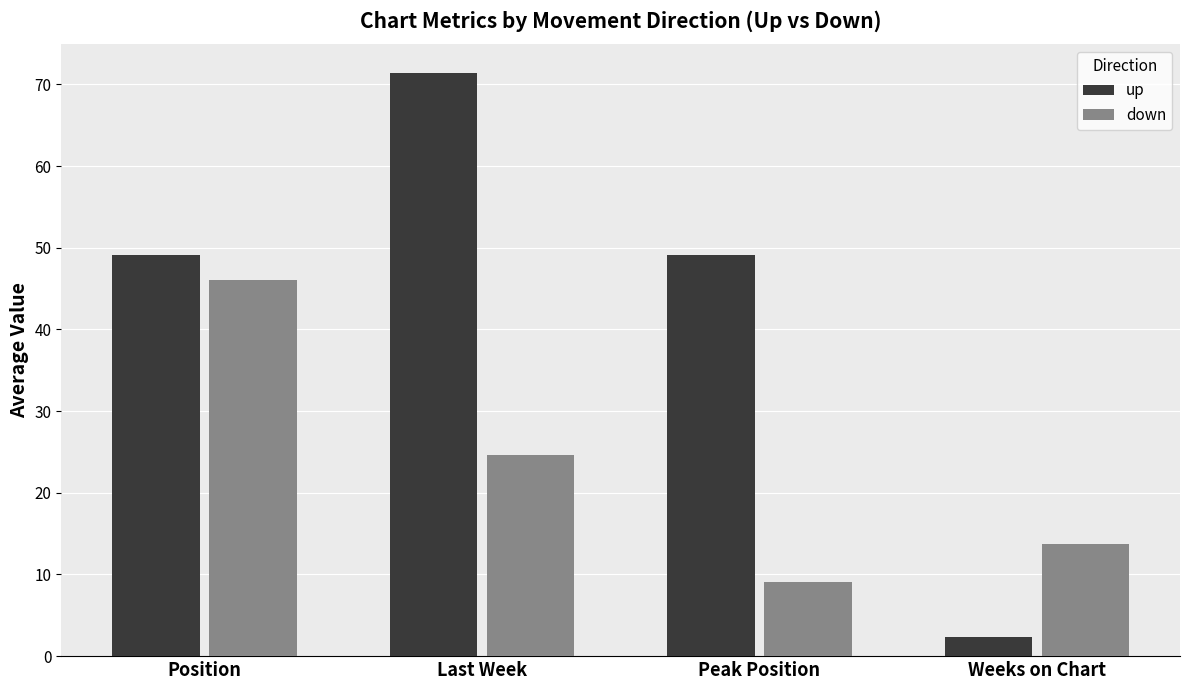

What is the difference between the down values at Last Week and Weeks on Chart?

10.9